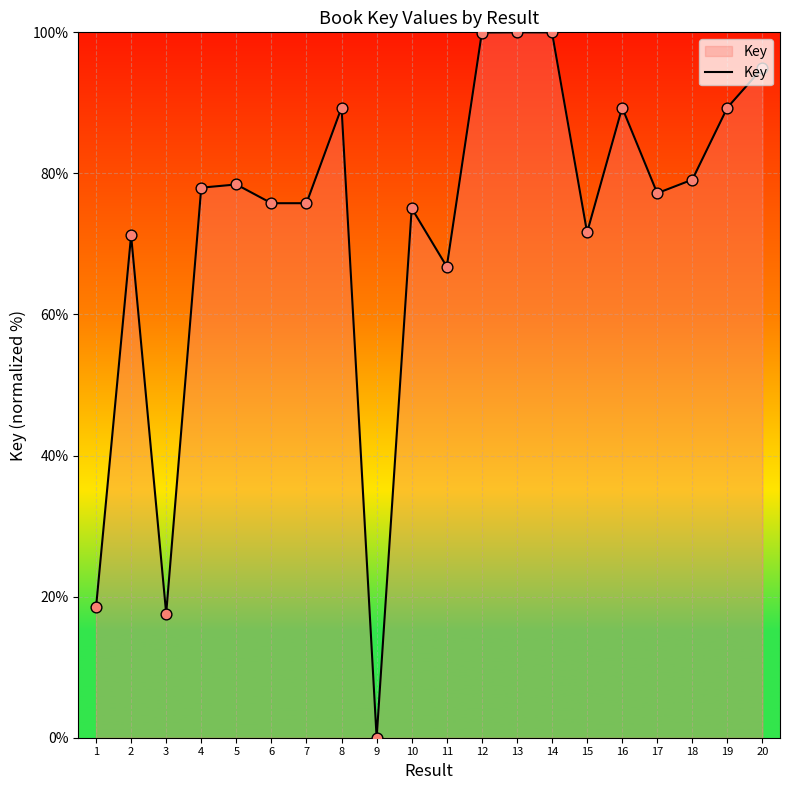

Approximately how many times larger is the value at 5 compared to 12?

0.8